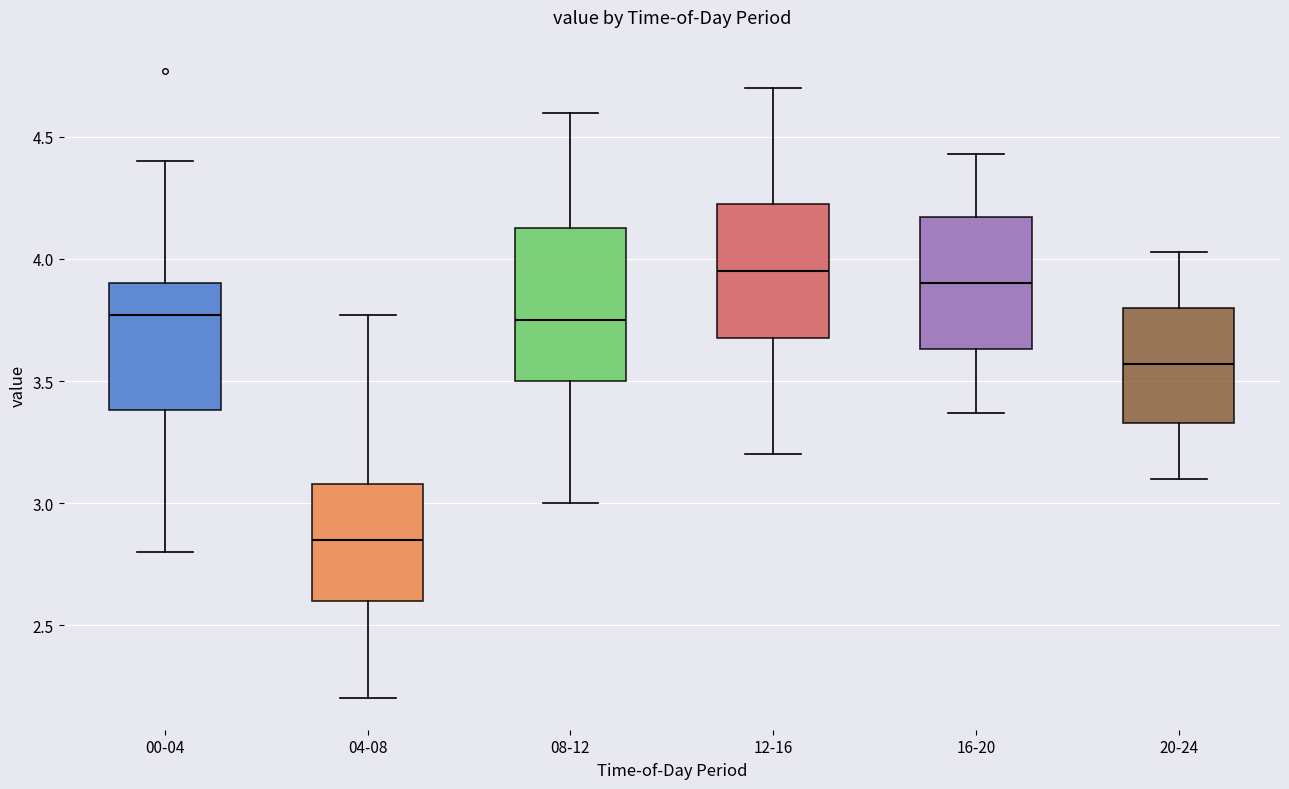

Reading left to right, read every box against the y-axis: the position of its median line, the range the box covers, and the ends of its whiskers. The values are not printed on the chart, so give them approximately, as read against the axis.

00-04: median 3.75, box 3.40 to 3.90, whiskers 2.80 to 4.40
04-08: median 2.85, box 2.60 to 3.10, whiskers 2.20 to 3.75
08-12: median 3.75, box 3.50 to 4.15, whiskers 3.00 to 4.60
12-16: median 3.95, box 3.70 to 4.25, whiskers 3.20 to 4.70
16-20: median 3.90, box 3.65 to 4.15, whiskers 3.35 to 4.45
20-24: median 3.55, box 3.35 to 3.80, whiskers 3.10 to 4.05